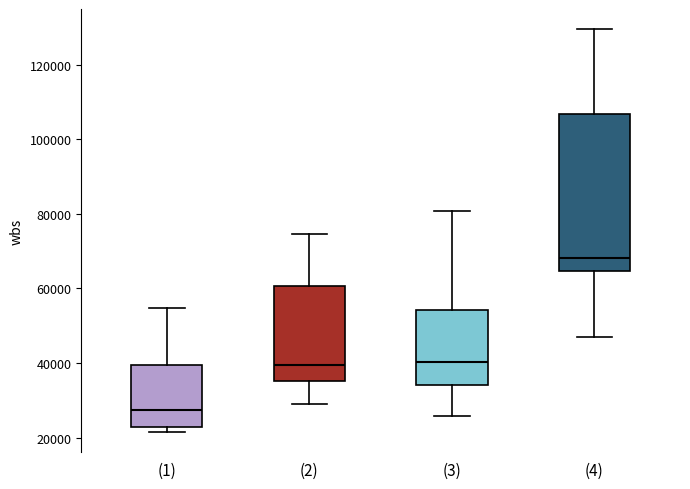

Reading left to right, read every box against the y-axis: the position of its median line, the range the box covers, and the ends of its whiskers. The values are not printed on the chart, so give them approximately, as read against the axis.

(1): median 28000, box 22000 to 40000, whiskers 22000 (just below the box's lower edge) to 54000
(2): median 40000, box 36000 to 60000, whiskers 30000 to 74000
(3): median 40000, box 34000 to 54000, whiskers 26000 to 80000
(4): median 68000, box 64000 to 106000, whiskers 46000 to 130000